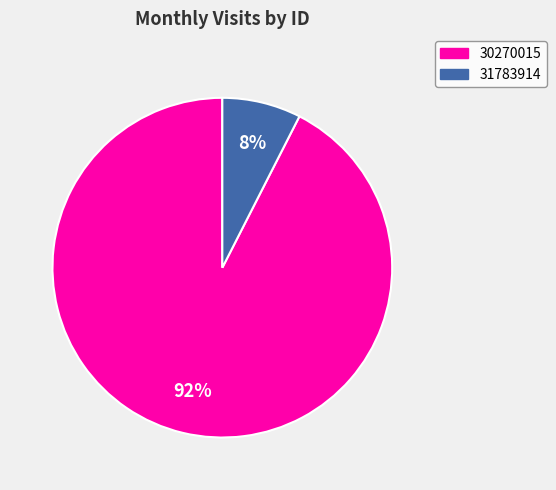

Do 31783914 and 30270015 together represent more than half of the pie?

Yes